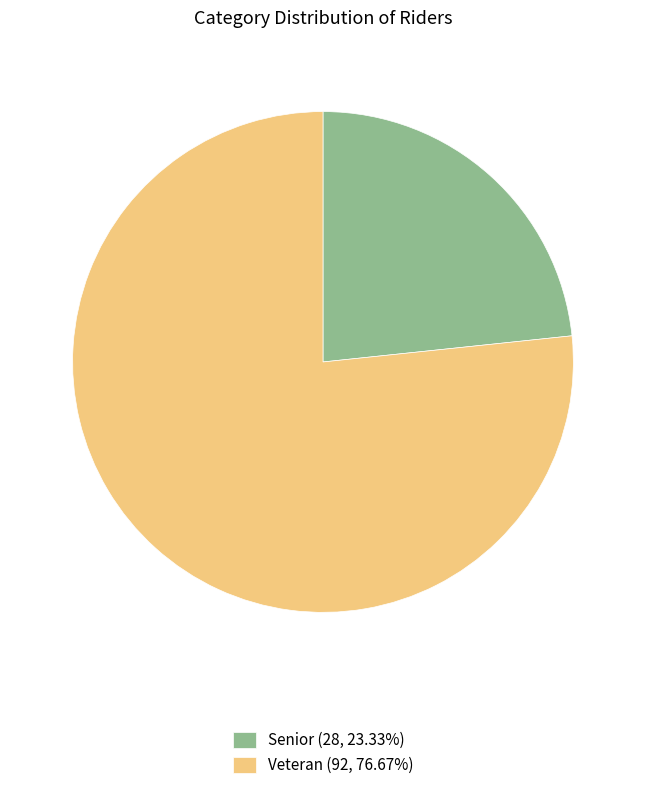

Which category accounts for the majority?

Veteran